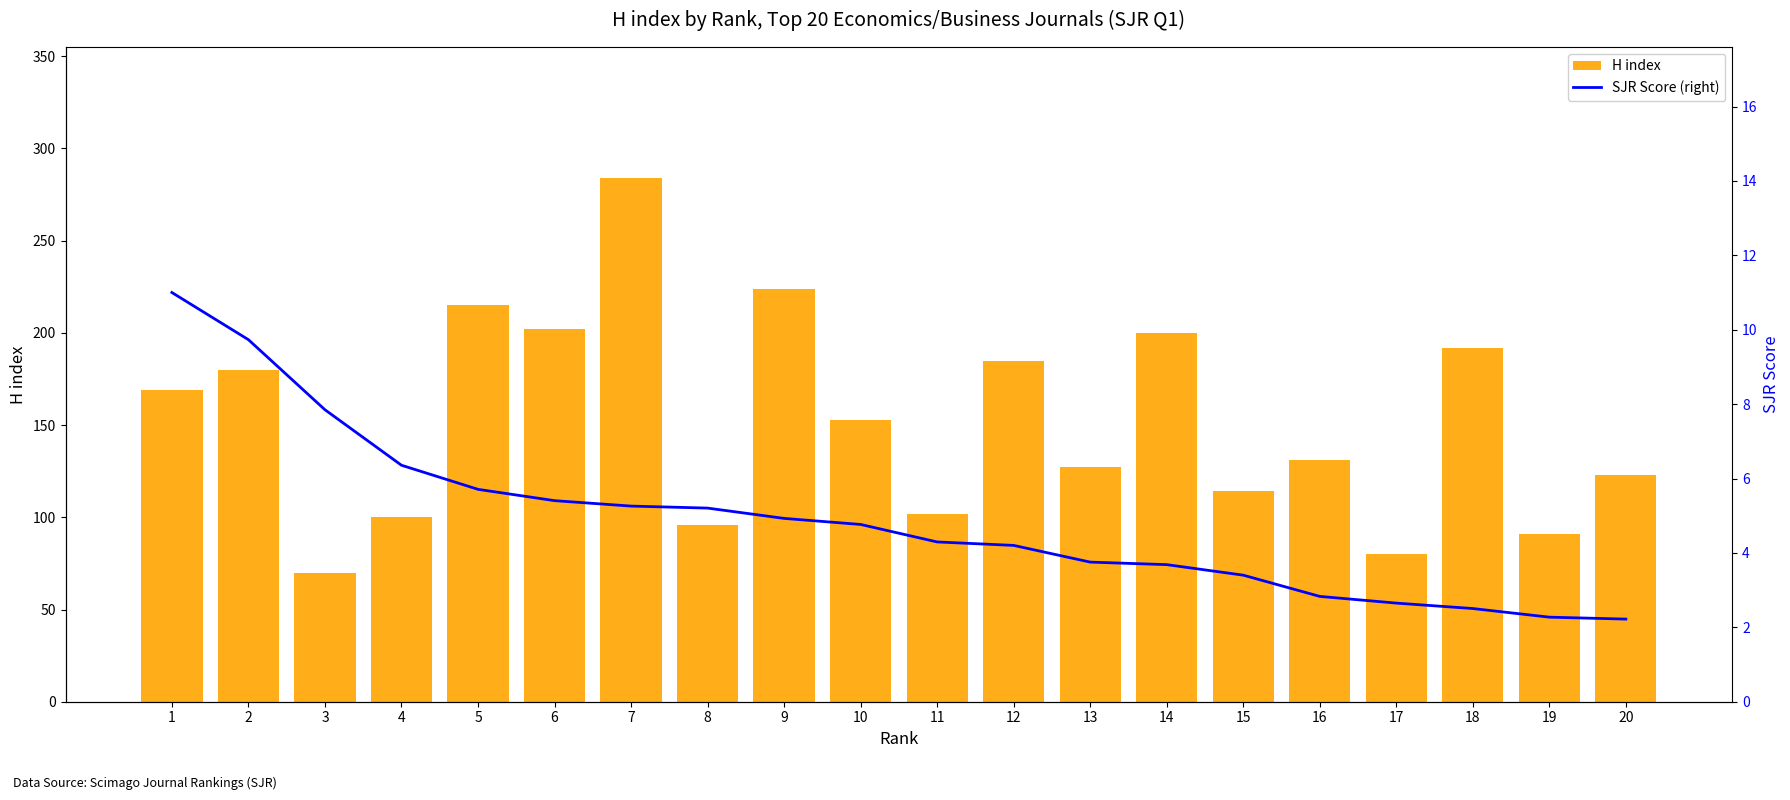

At which label does SJR Score (right) reach its minimum?

20